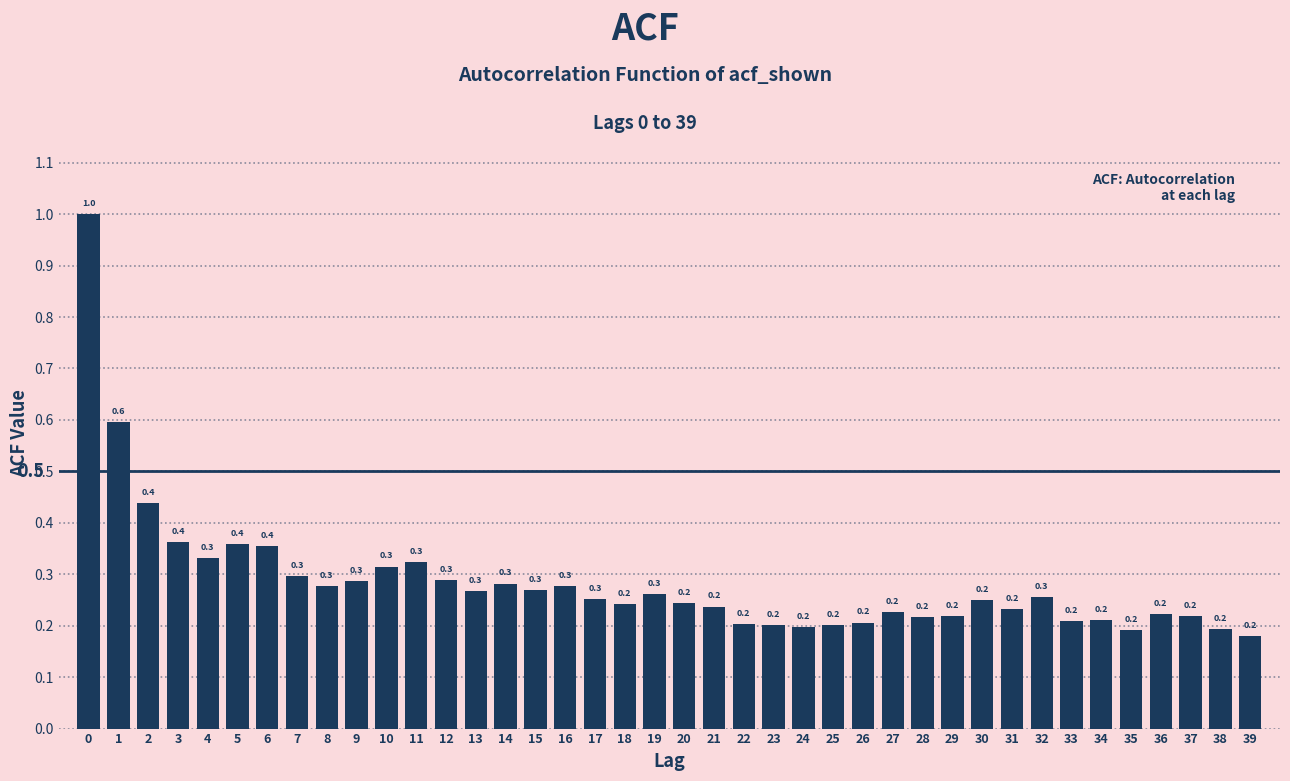

Reading right to left, extract all data points from this chart.

39=0.2	38=0.2	37=0.2	36=0.2	35=0.2	34=0.2	33=0.2	32=0.3	31=0.2	30=0.2	29=0.2	28=0.2	27=0.2	26=0.2	25=0.2	24=0.2	23=0.2	22=0.2	21=0.2	20=0.2	19=0.3	18=0.2	17=0.3	16=0.3	15=0.3	14=0.3	13=0.3	12=0.3	11=0.3	10=0.3	9=0.3	8=0.3	7=0.3	6=0.4	5=0.4	4=0.3	3=0.4	2=0.4	1=0.6	0=1.0